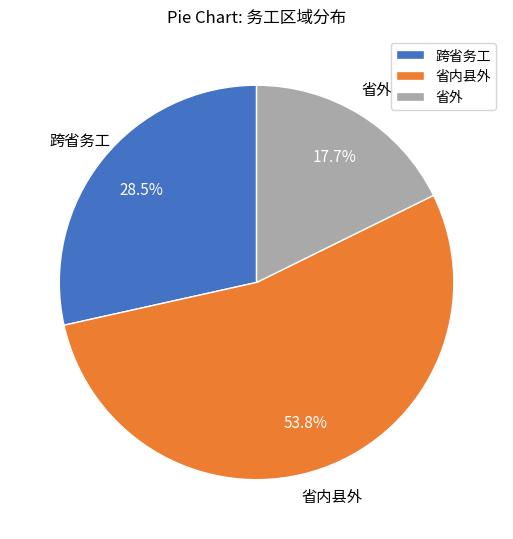

True or false: 省内县外 accounts for 46% of the total.

False